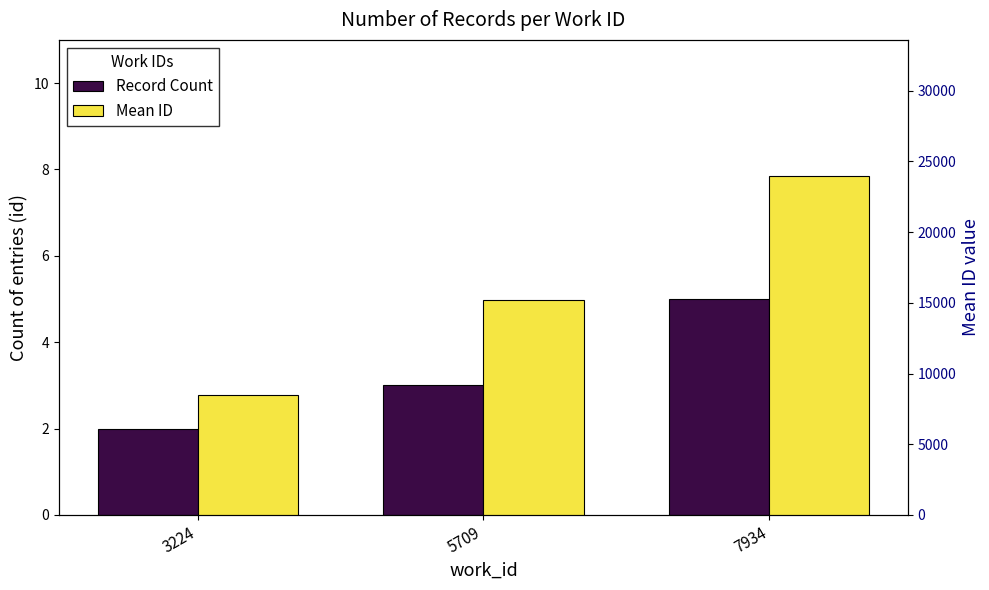

Reading left to right, what are all the values shown in this chart?

Record Count: 2	3	5
Mean ID: 8467	15235	23993